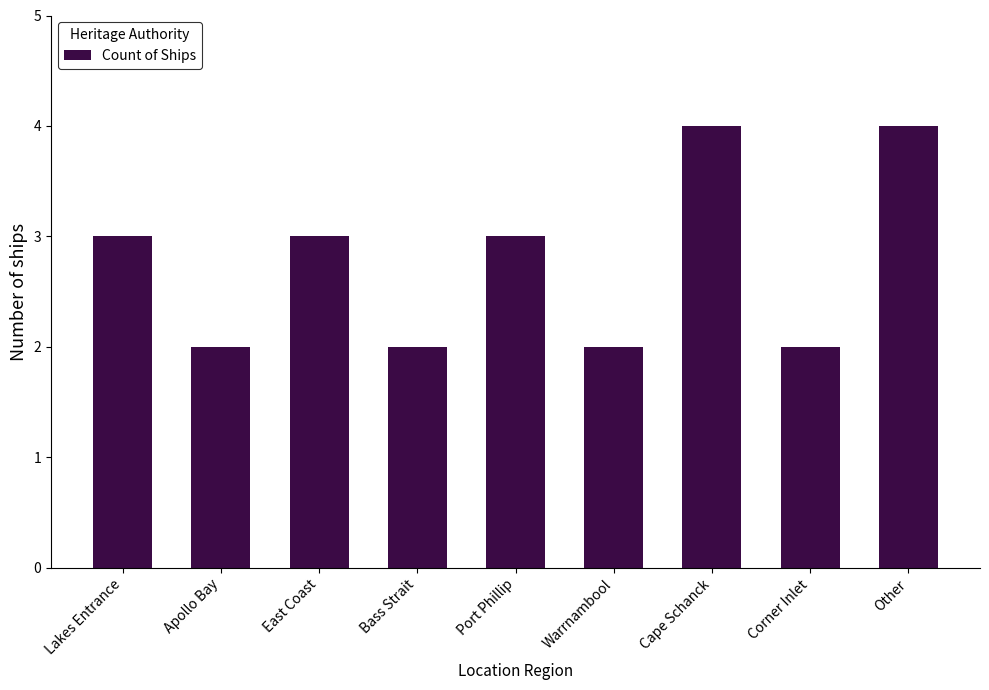

Does the chart contain any negative values?

No